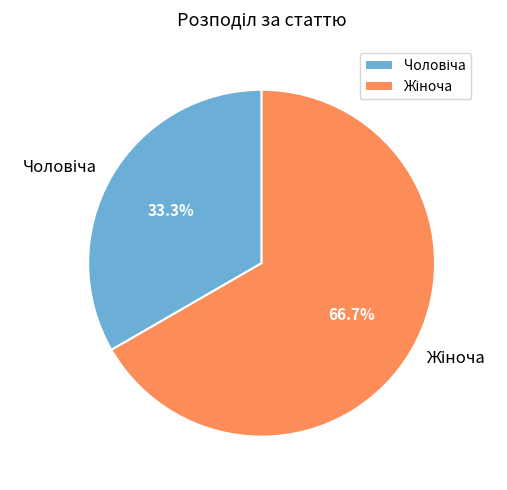

How many slices are in this pie chart?

2